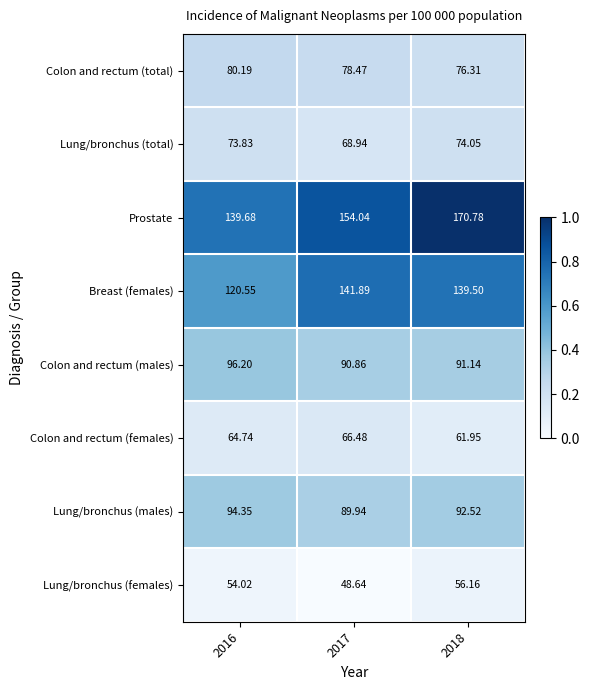

Which series has the largest range (max minus min)?

Prostate